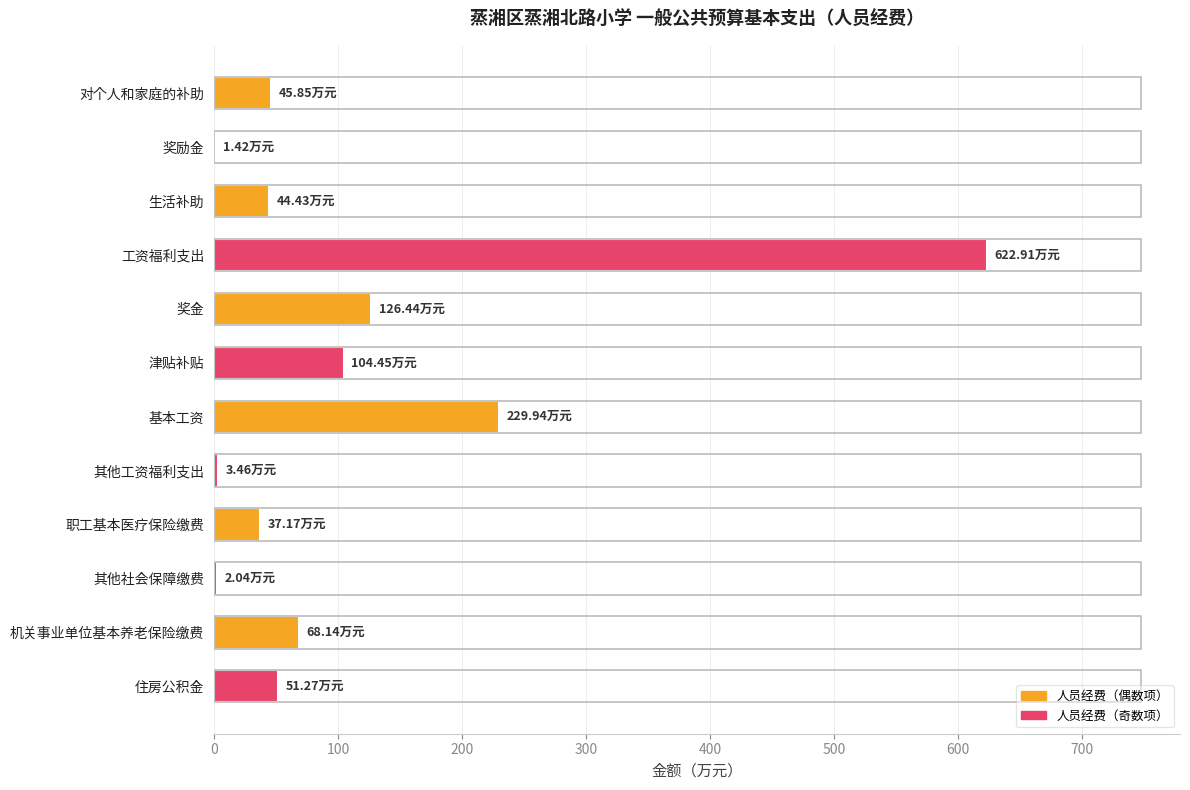

At which category does the chart reach its peak across all series?

工资福利支出